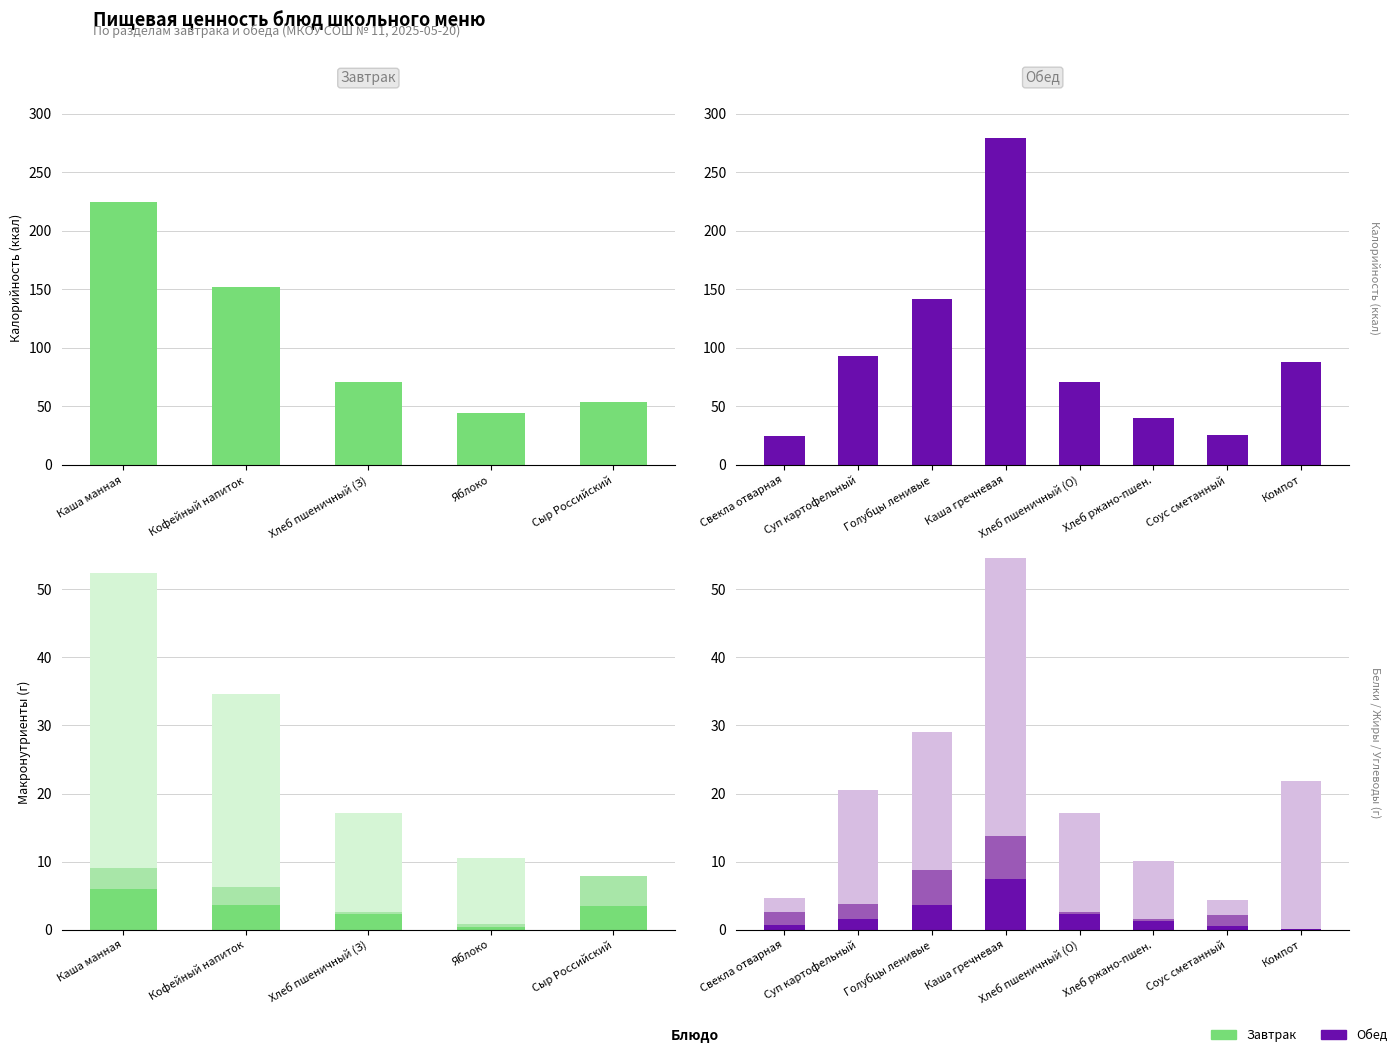

Rank the series at Калорийность from highest to lowest value.

Калорийность, Углеводы, Белки, Жиры